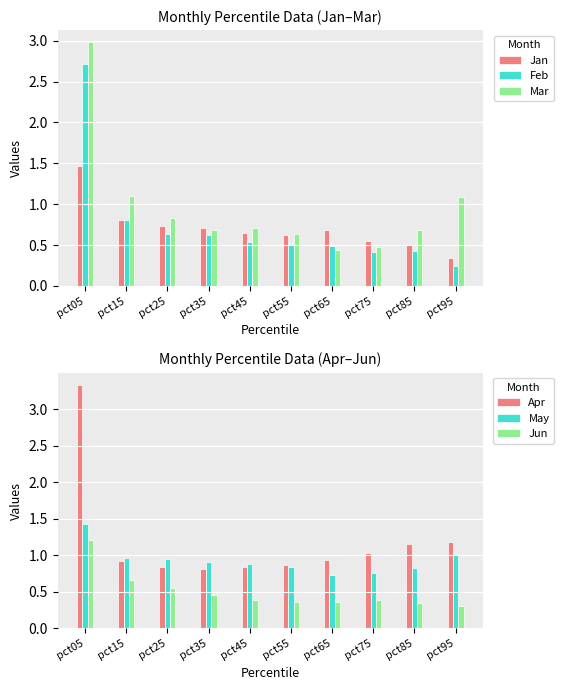

Which series has the widest spread of values?

Mar